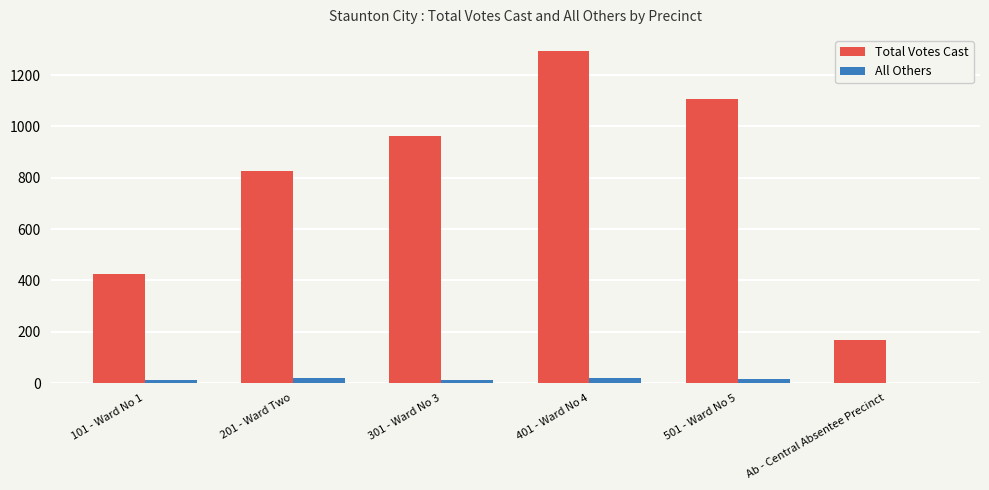

Which category has the highest value across all series?

401 - Ward No 4